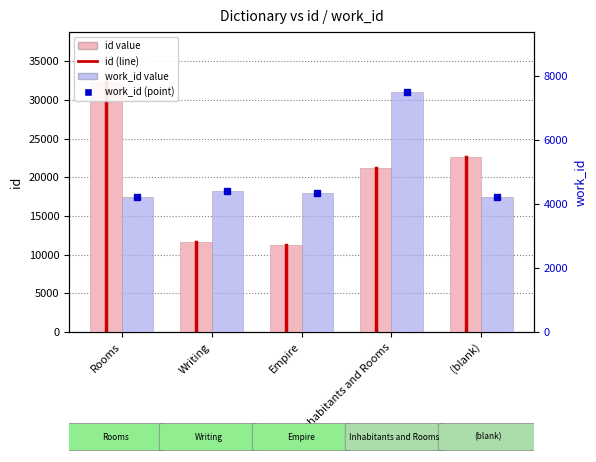

What is the value of the id bar at the 3rd from the left?

11300